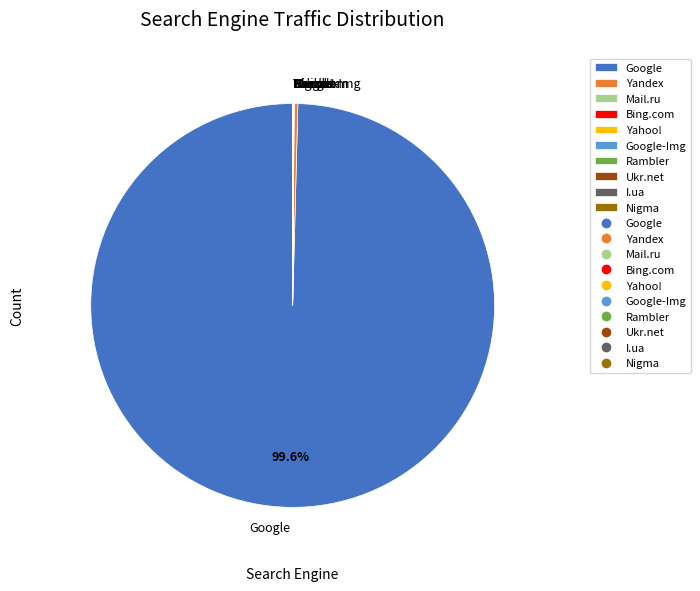

Which slice is the largest?

Google